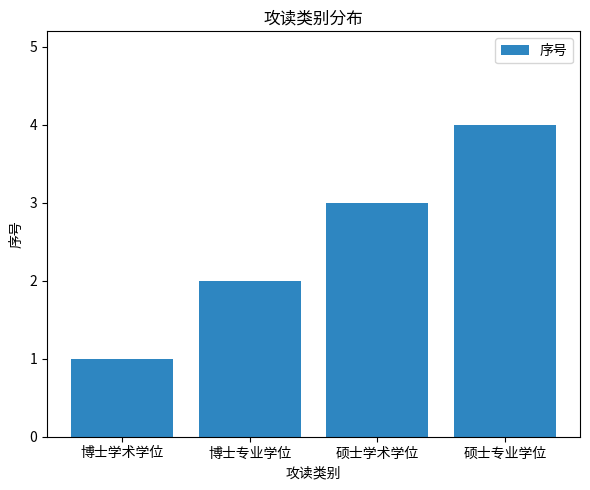

What is the label of the 2nd bar from the right?

硕士学术学位